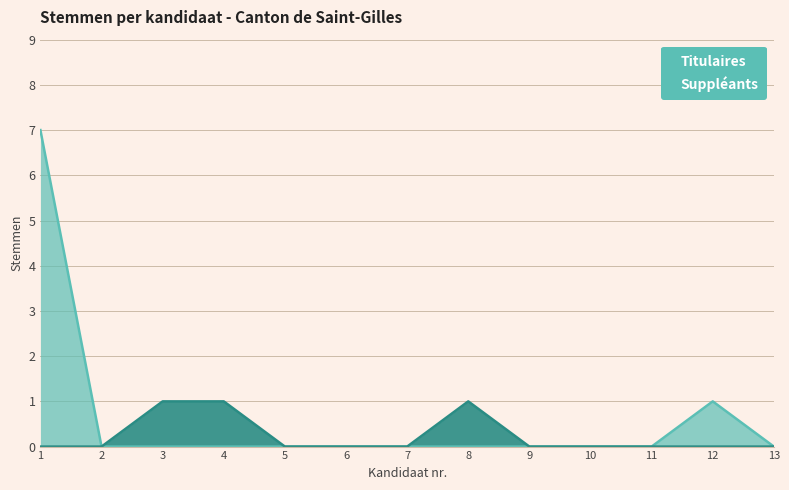

Which label corresponds to the smallest value in the chart?

2